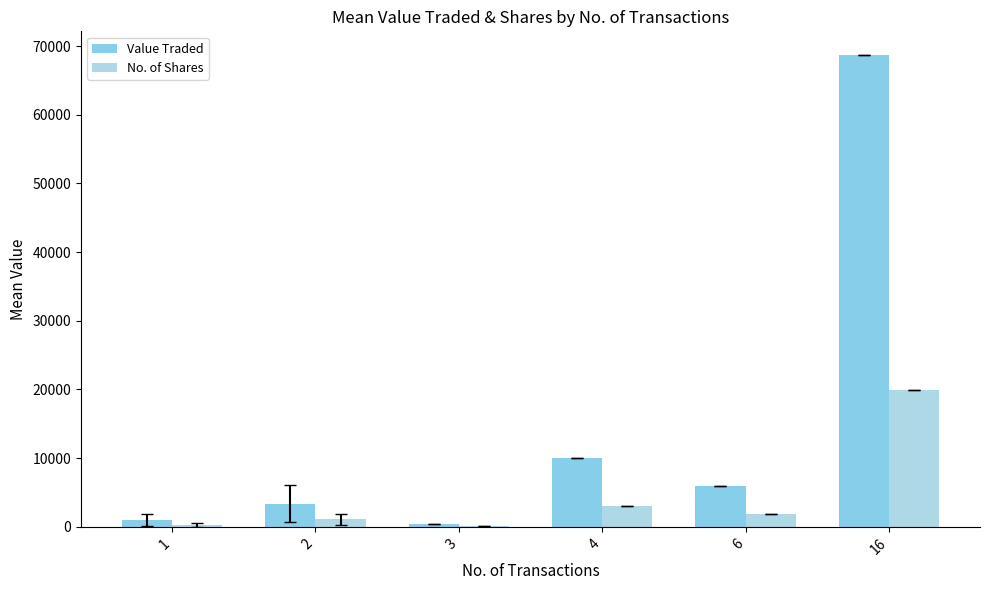

Which series has the largest total across all categories?

Value Traded